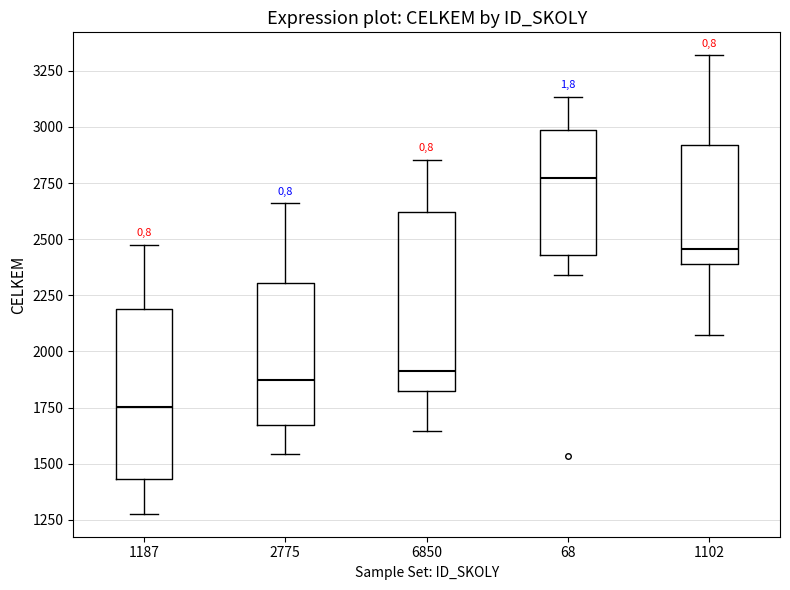

Reading left to right, transcribe this box plot: for each box, give where its median line is, the range the box spans, and where its two whiskers end, as read against the y-axis. The values are not printed on the chart, so give them approximately, as read against the axis.

1187: median 1750, box 1450 to 2200, whiskers 1300 to 2450
2775: median 1850, box 1650 to 2300, whiskers 1550 to 2650
6850: median 1900, box 1800 to 2600, whiskers 1650 to 2850
68: median 2750, box 2450 to 3000, whiskers 2350 to 3150
1102: median 2450, box 2400 to 2900, whiskers 2050 to 3300